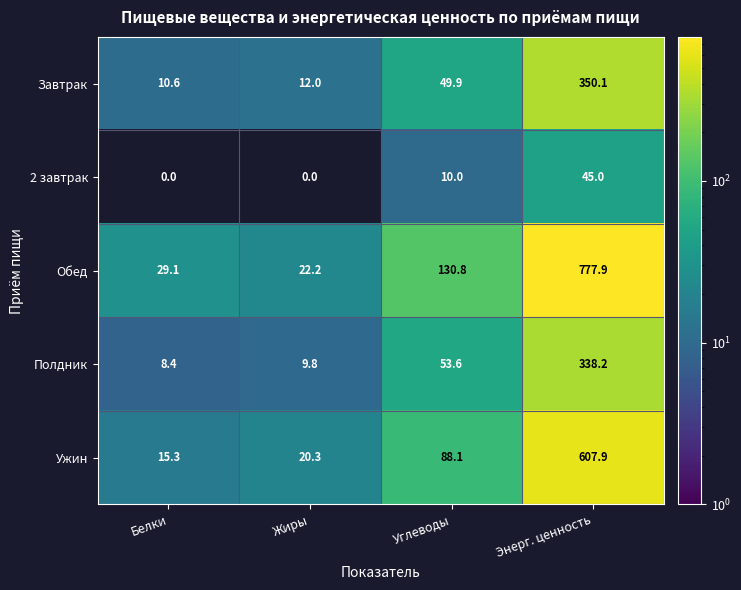

True or false: Завтрак has a value of 49.9 at Углеводы.

True